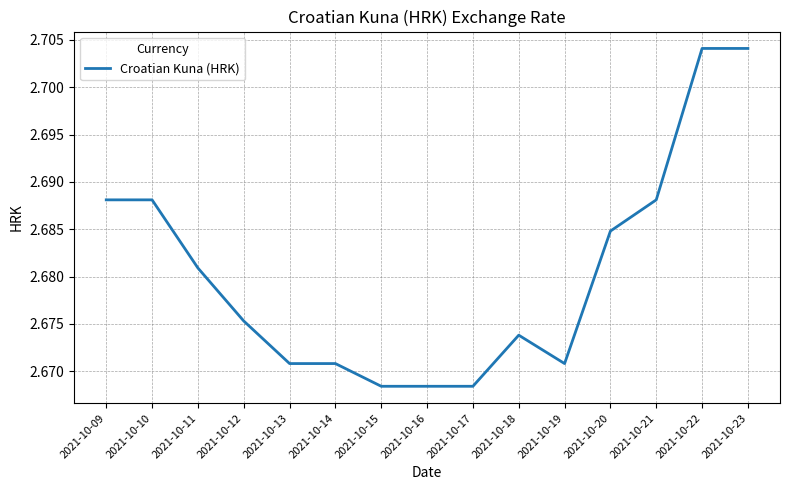

Between 2021-10-14 and 2021-10-15, which is larger?

2021-10-14